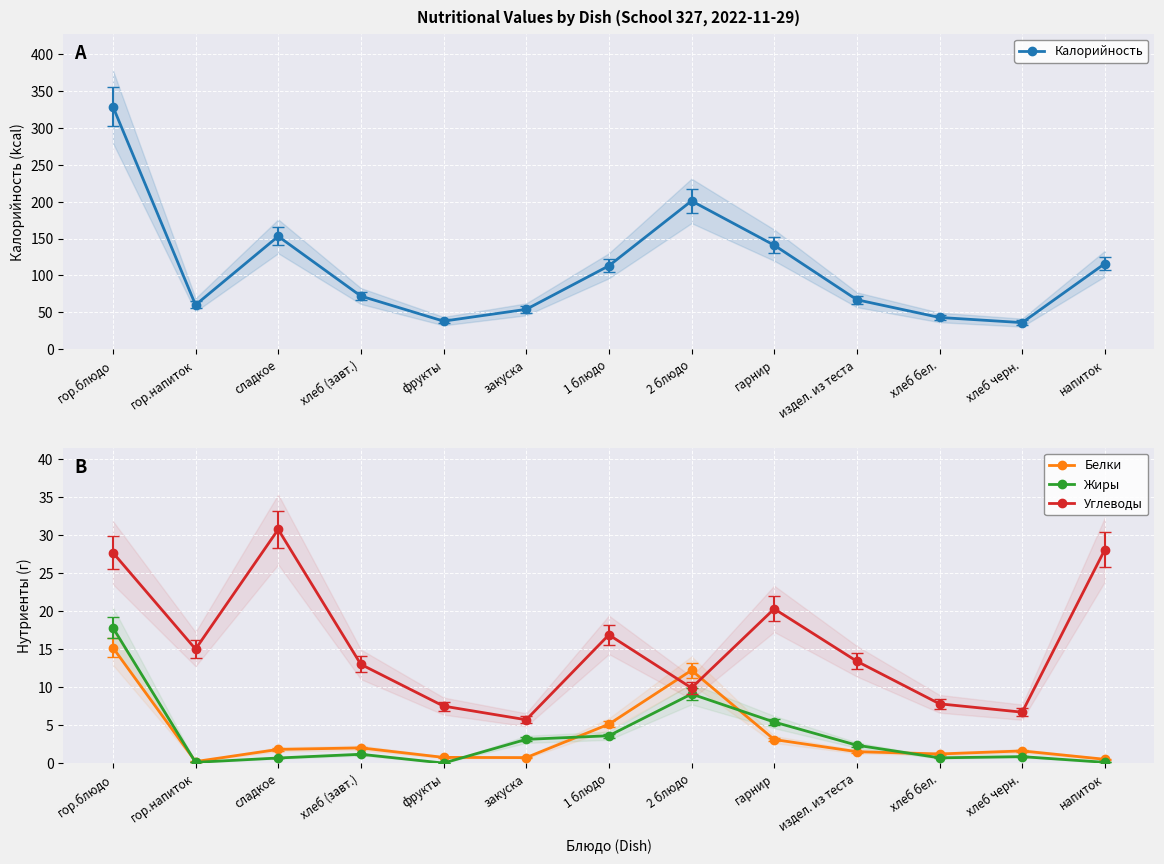

Which series has the widest spread of values?

Калорийность